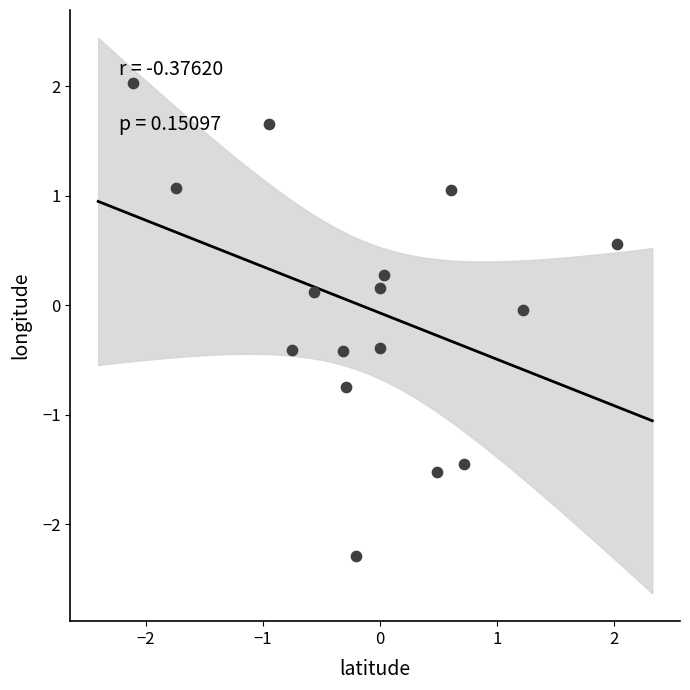

What is the range of X values (max minus min)?

4.1